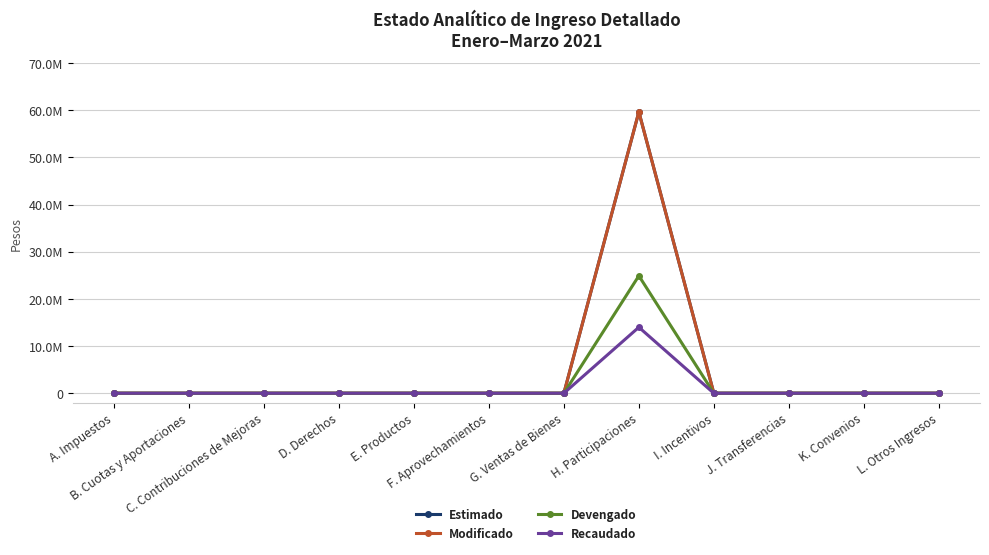

Reading left to right, list all the values displayed in this chart.

Estimado: 0.0	0.0	0.0	0.0	0.0	0.0	0.0	59649150.0	0.0	0.0	0.0	0.0
Modificado: 0.0	0.0	0.0	0.0	0.0	0.0	0.0	59649150.0	0.0	0.0	0.0	0.0
Devengado: 0.0	0.0	0.0	0.0	0.0	0.0	0.0	24897732.1	0.0	0.0	0.0	0.0
Recaudado: 0.0	0.0	0.0	0.0	0.0	0.0	0.0	13993064.6	0.0	0.0	0.0	0.0